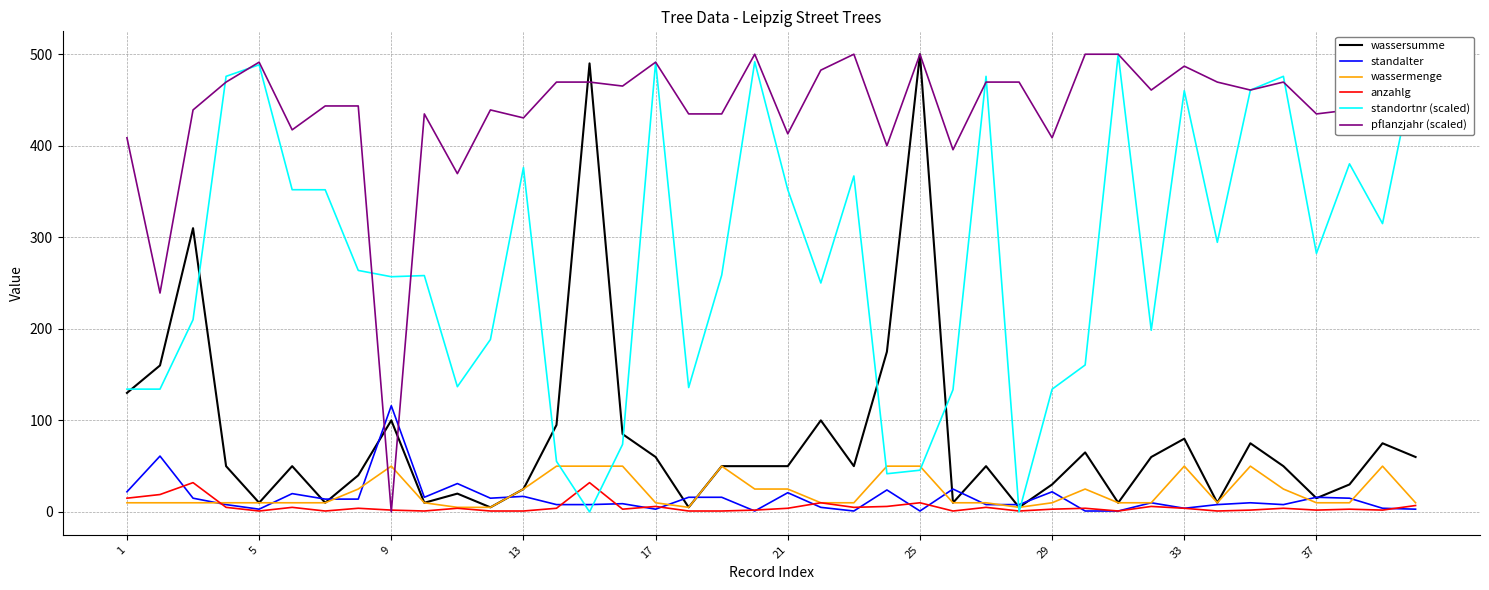

Which series has the largest total across all categories?

pflanzjahr (scaled)